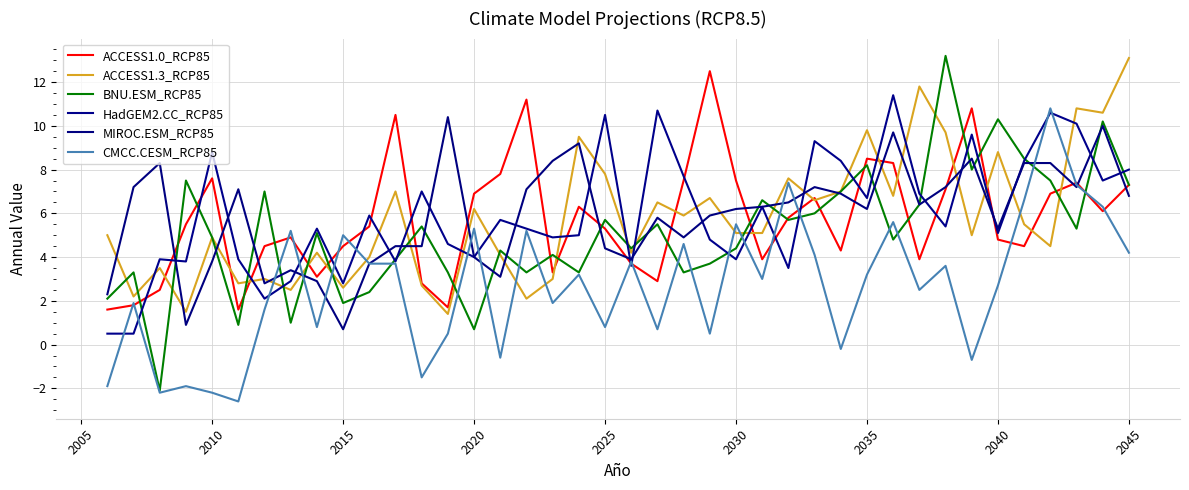

Does the chart display data point markers on the line(s)?

No